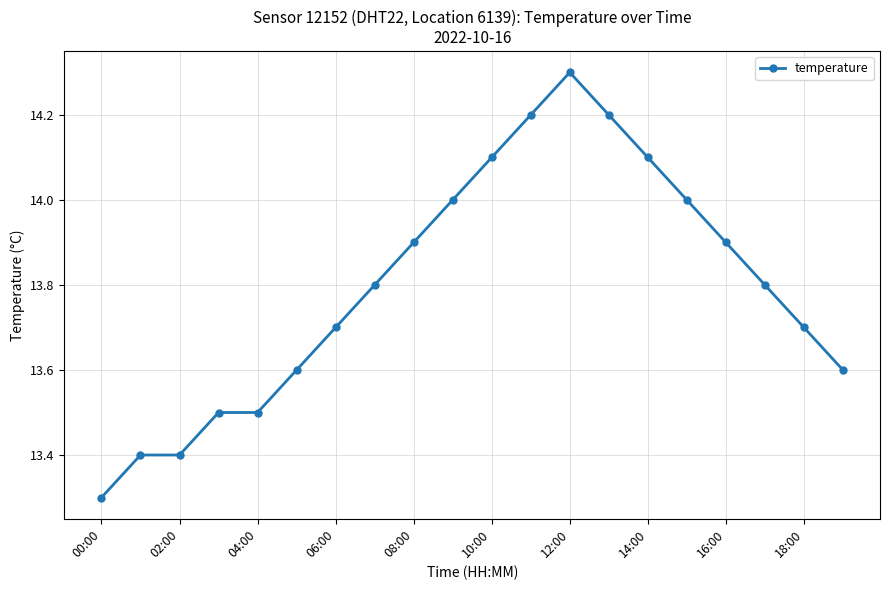

Reading left to right, transcribe all the data shown in this chart.

13.3	13.4	13.4	13.5	13.5	13.6	13.7	13.8	13.9	14.0	14.1	14.2	14.3	14.2	14.1	14.0	13.9	13.8	13.7	13.6